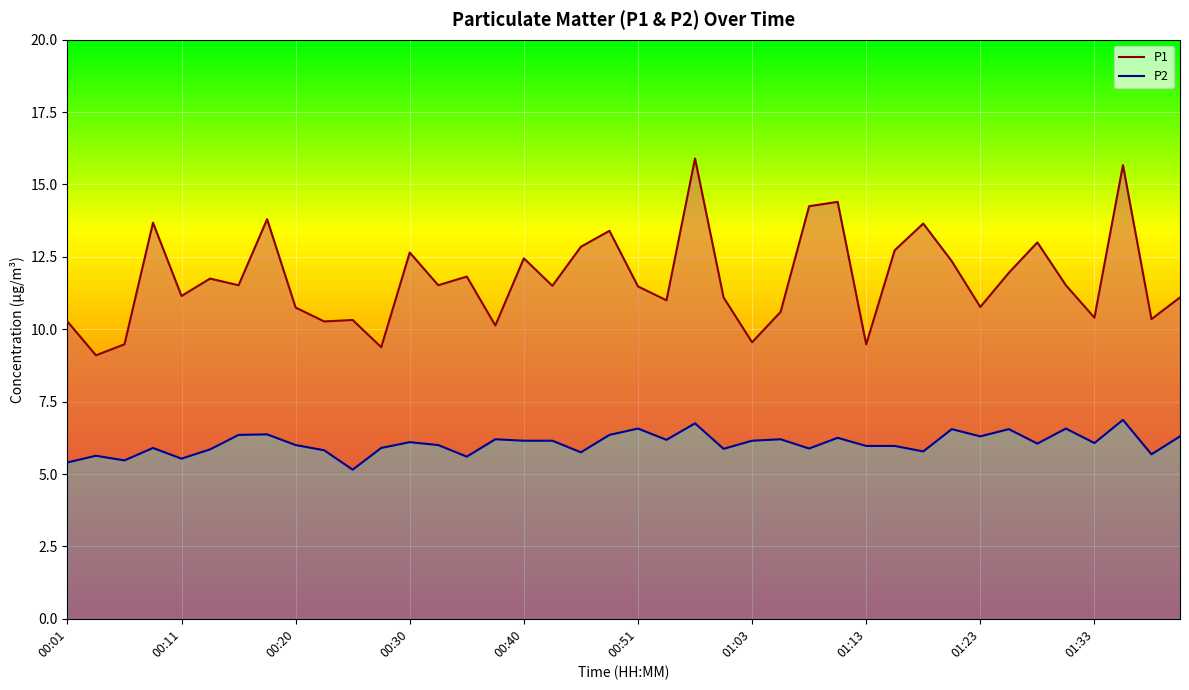

What is the highest value of the P2 series?

6.9